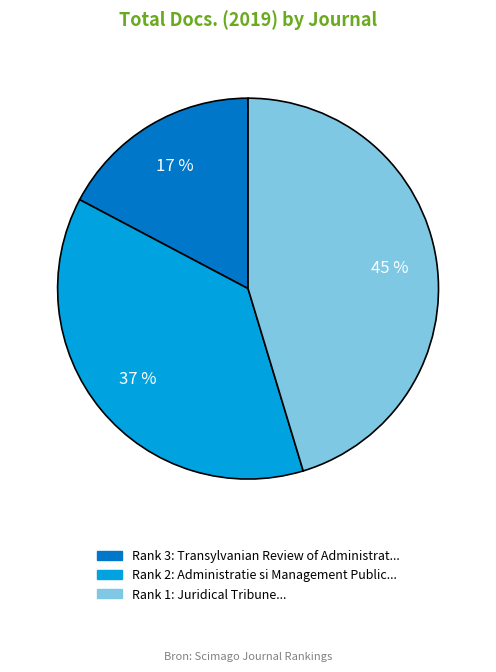

Does any single category account for the majority?

No